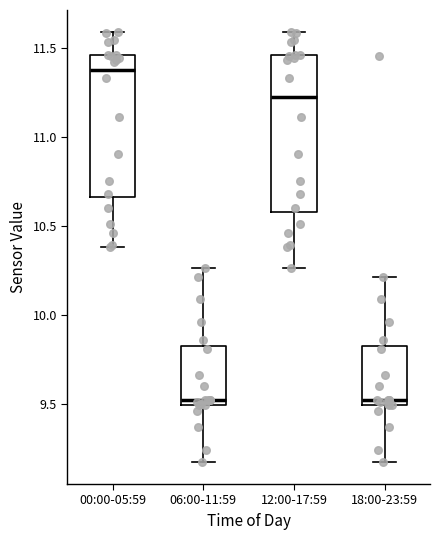

Reading left to right, read every box against the y-axis: the position of its median line, the range the box covers, and the ends of its whiskers. The values are not printed on the chart, so give them approximately, as read against the axis.

00:00-05:59: median 11.40, box 10.65 to 11.45, whiskers 10.40 to 11.60
06:00-11:59: median 9.50 (just above the box's lower edge), box 9.50 to 9.80, whiskers 9.15 to 10.25
12:00-17:59: median 11.20, box 10.60 to 11.45, whiskers 10.25 to 11.60
18:00-23:59: median 9.50 (just above the box's lower edge), box 9.50 to 9.80, whiskers 9.15 to 10.20